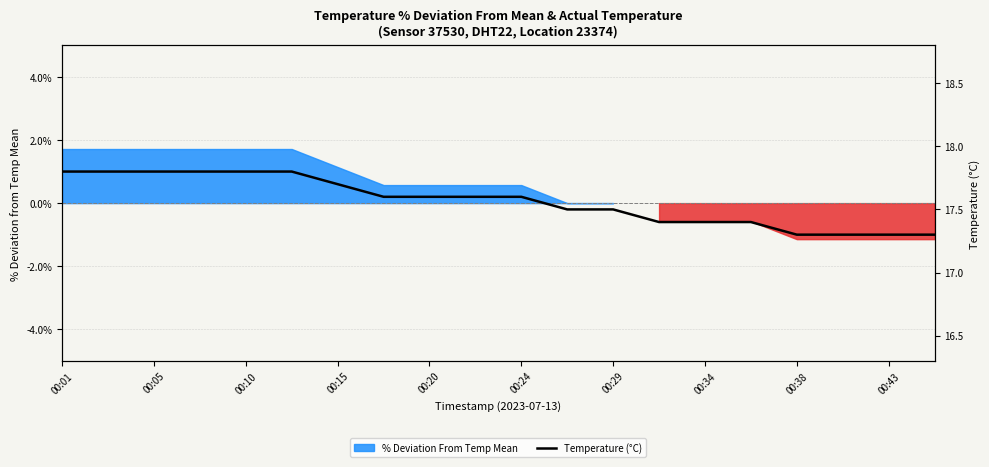

What is the label of the 16th point from the right?

00:10